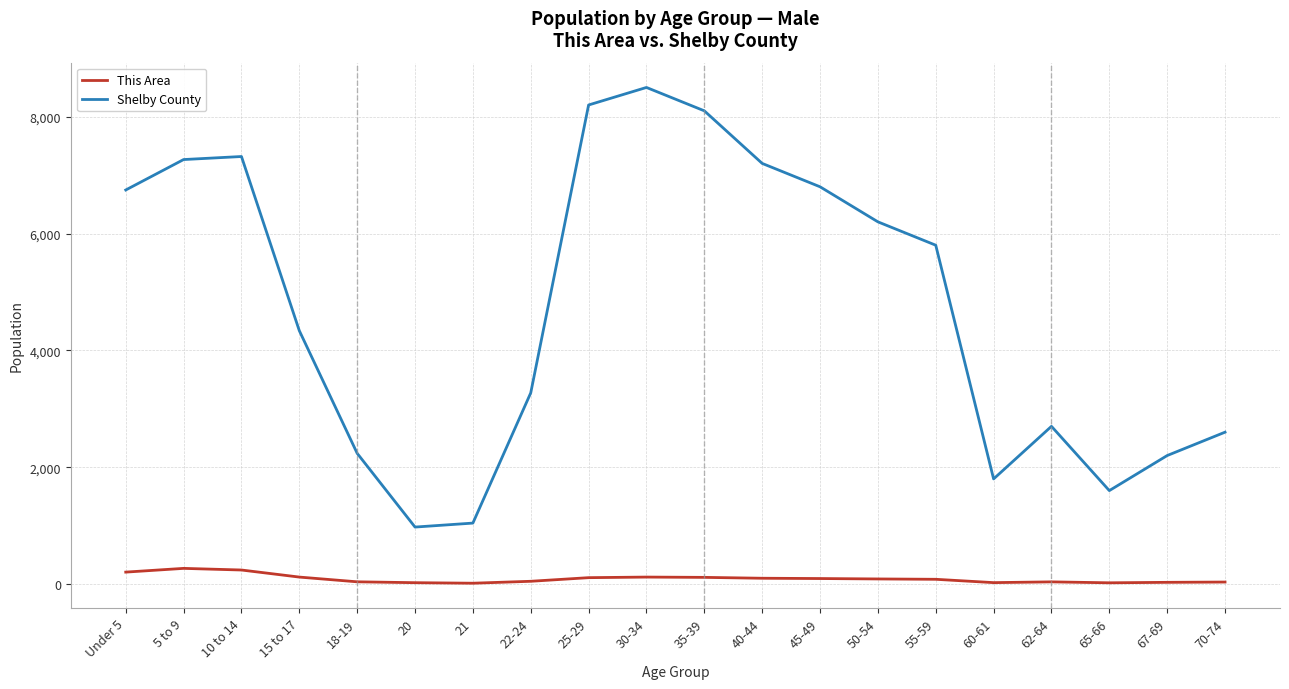

True or false: Shelby County and This Area intersect in this chart.

False